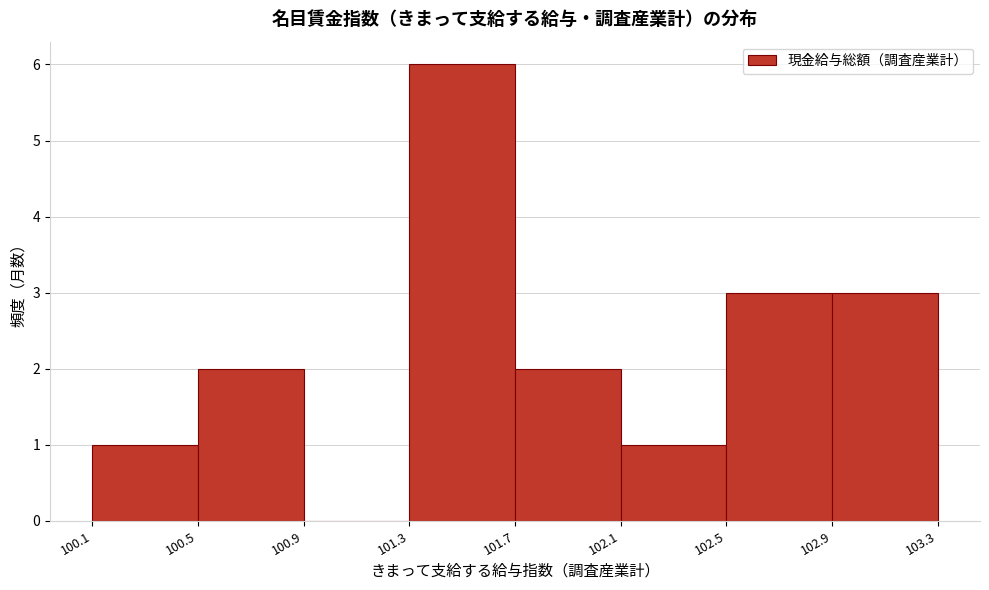

Reading left to right, list every bar in this chart as the range it spans on the x-axis followed by its height. The values are not printed on the chart, so give them approximately, as read against the axis.

100.1 to 100.5: 1
100.5 to 100.9: 2
100.9 to 101.3: 0
101.3 to 101.7: 6
101.7 to 102.1: 2
102.1 to 102.5: 1
102.5 to 102.9: 3
102.9 to 103.3: 3